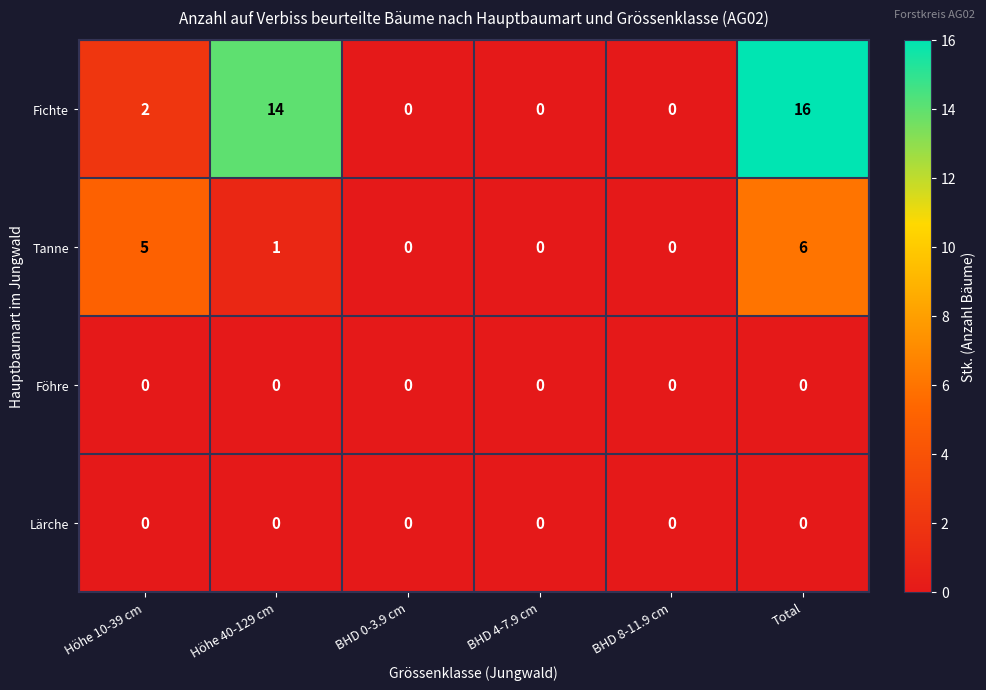

What is the sum of the Fichte values at BHD 0-3.9 cm and Total?

16